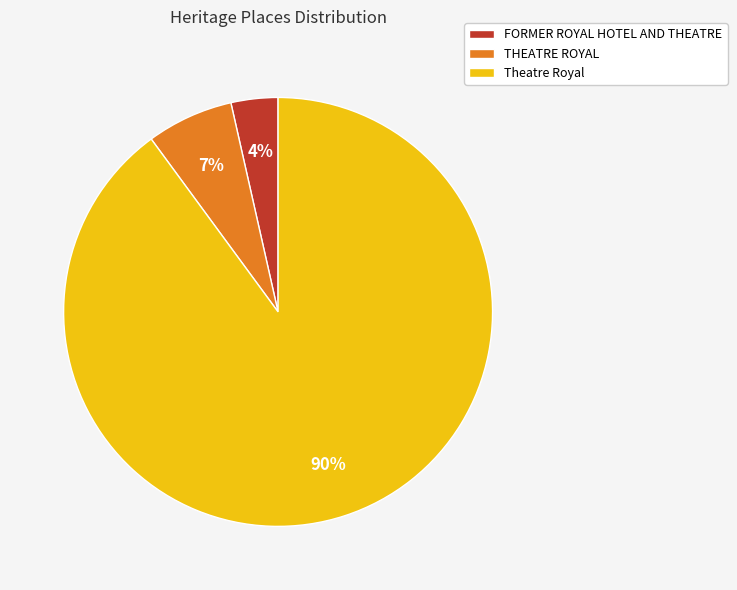

True or false: THEATRE ROYAL accounts for 21% of the total.

False